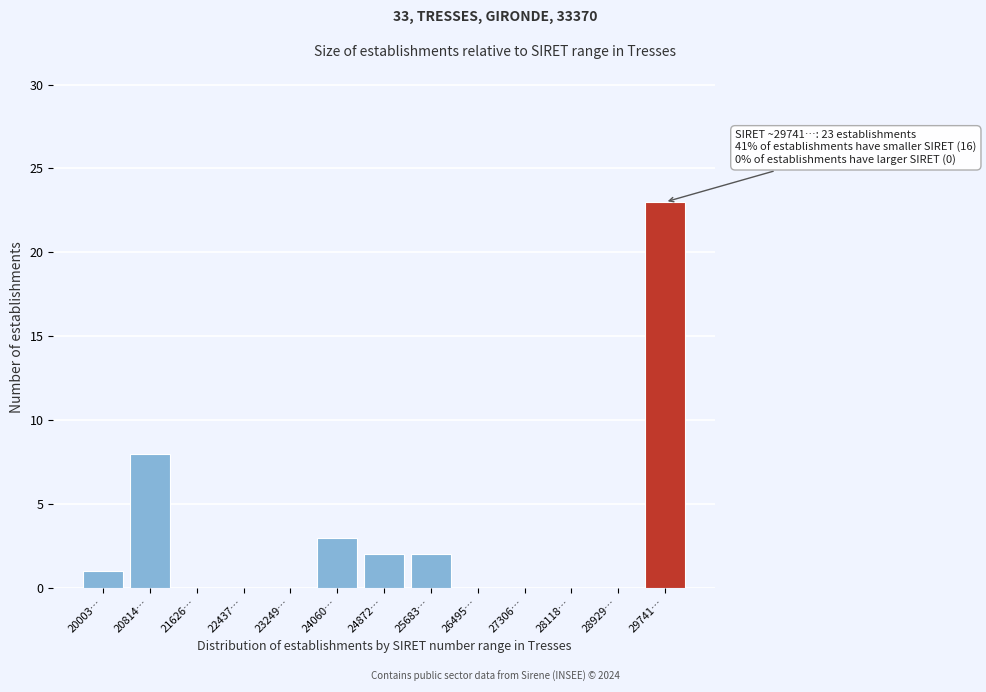

Reading left to right, transcribe all the data shown in this chart.

20003…=1	20814…=8	21626…=0	22437…=0	23249…=0	24060…=3	24872…=2	25683…=2	26495…=0	27306…=0	28118…=0	28929…=0	29741…=23